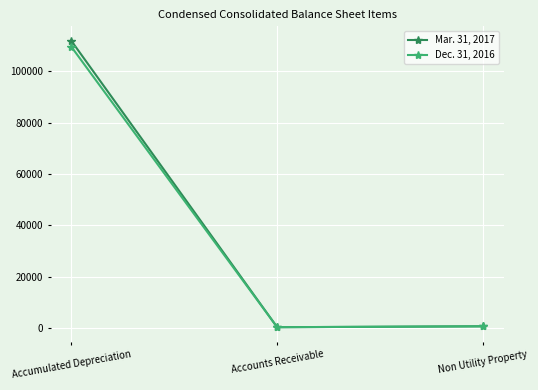

What is the spread (max minus min) of values at Accounts Receivable?

2